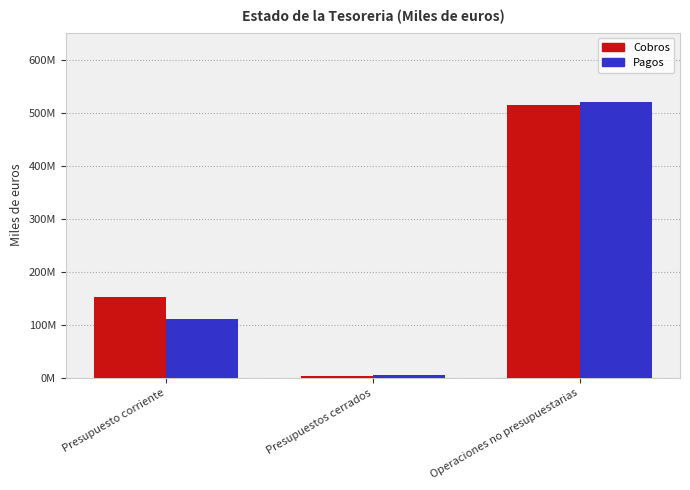

At which category is the sum across all series the highest?

Operaciones no presupuestarias